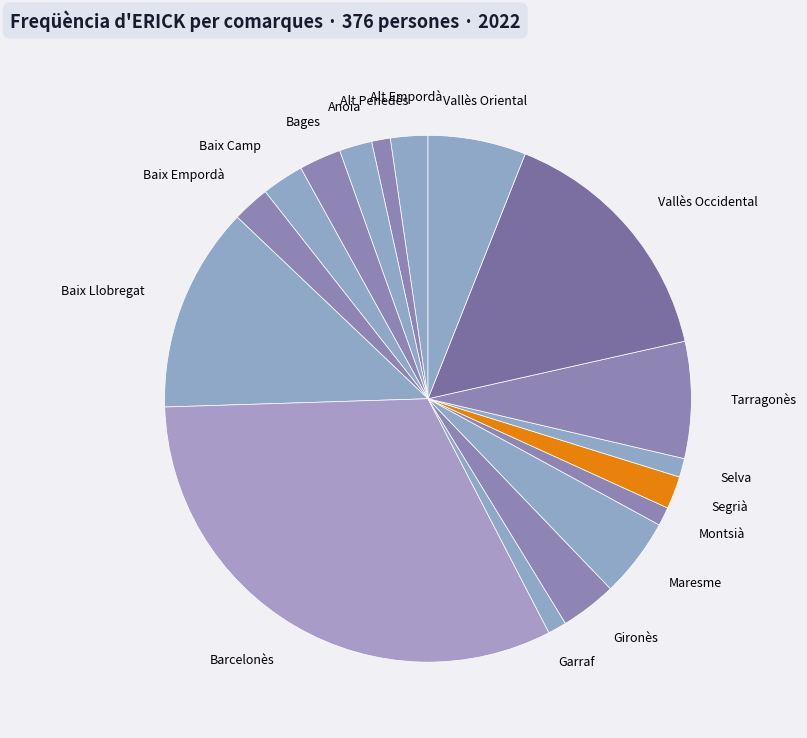

What is the largest slice in the pie chart?

Barcelonès